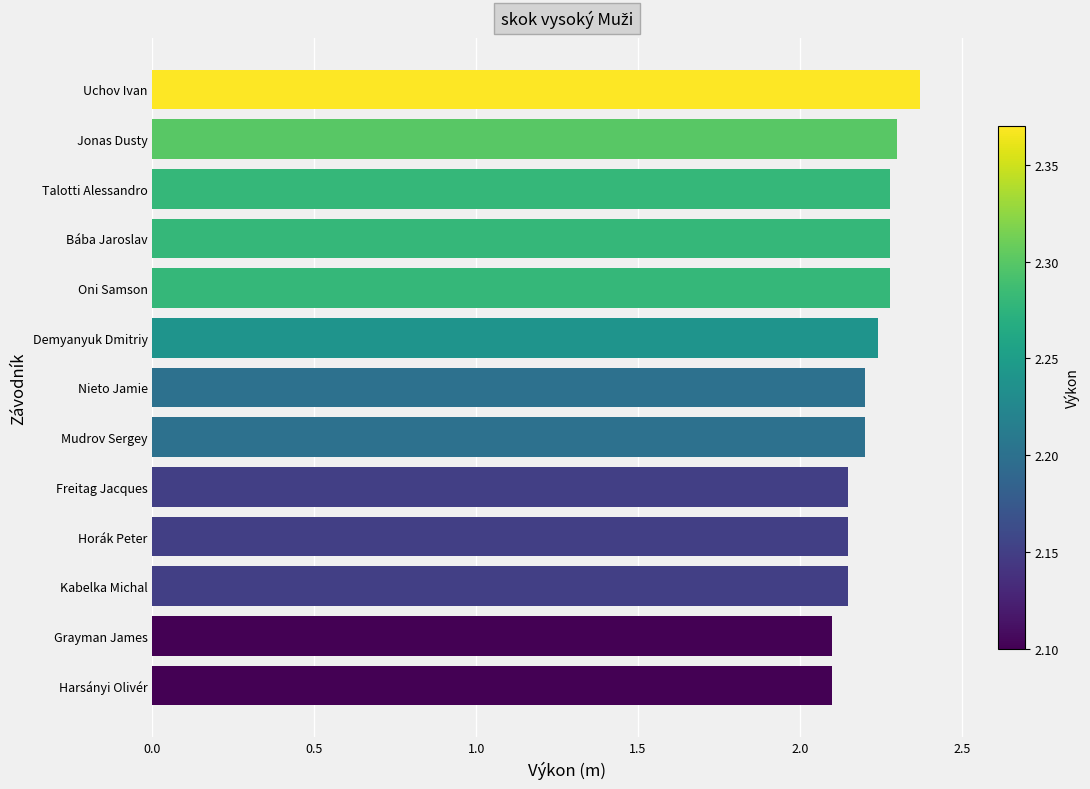

How many values are between 2 and 3?

13